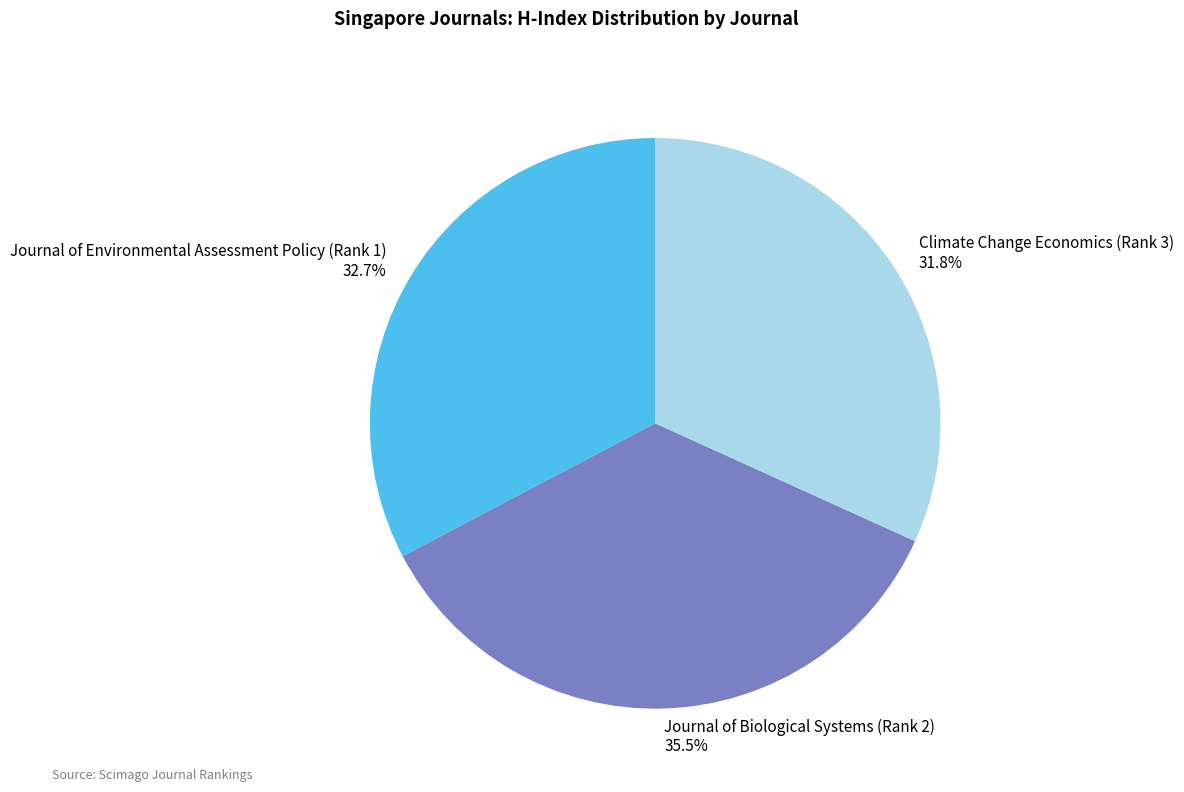

Does Journal of Biological Systems (Rank 2) account for over 50% of the chart?

No